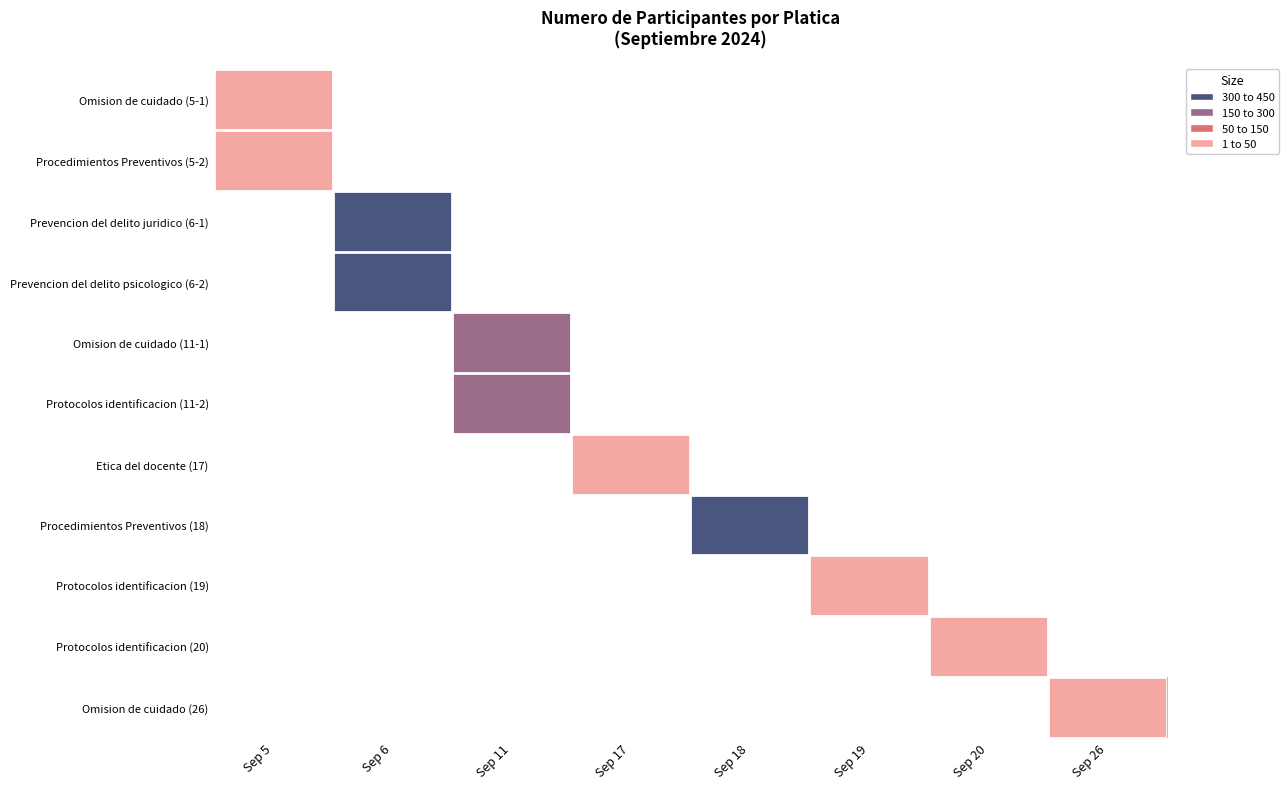

How many data points does each series have?

8